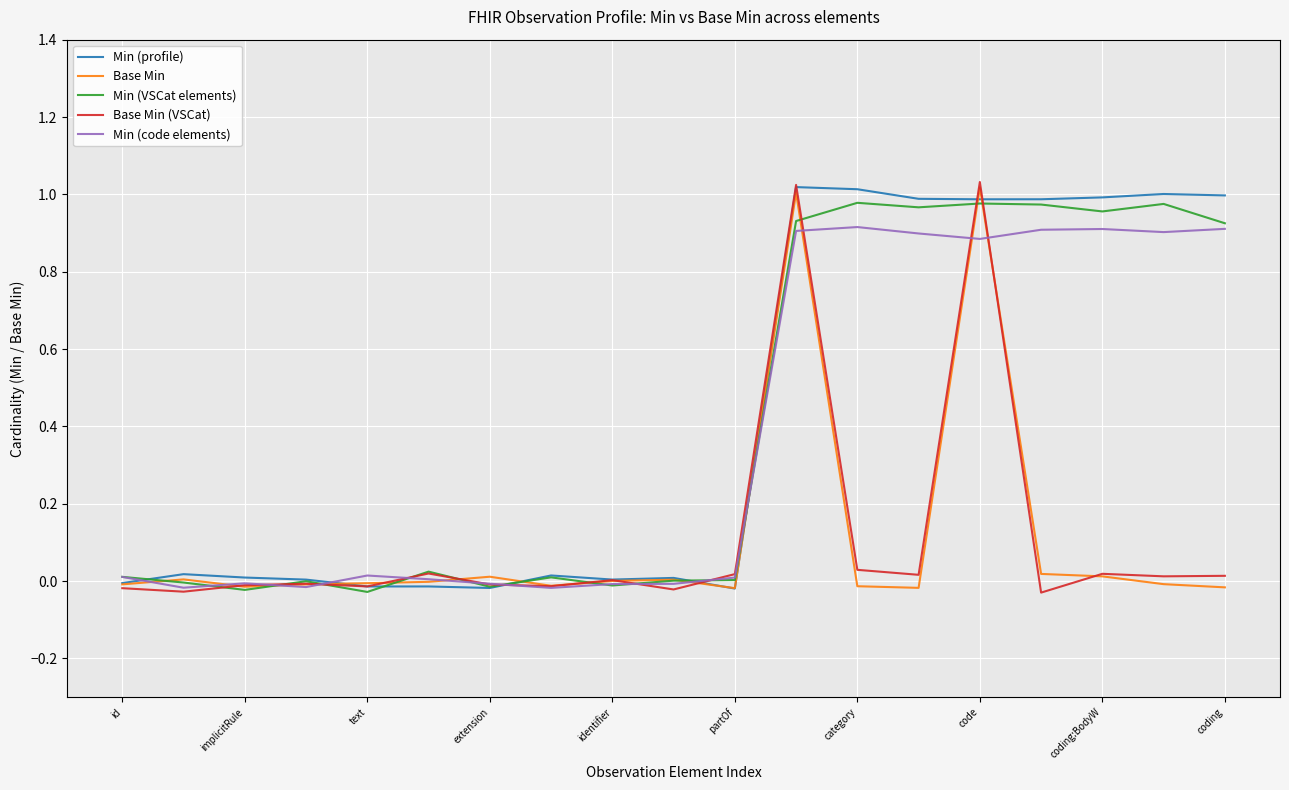

In Min (profile), how many points are higher than both neighbors (excluding endpoints)?

5